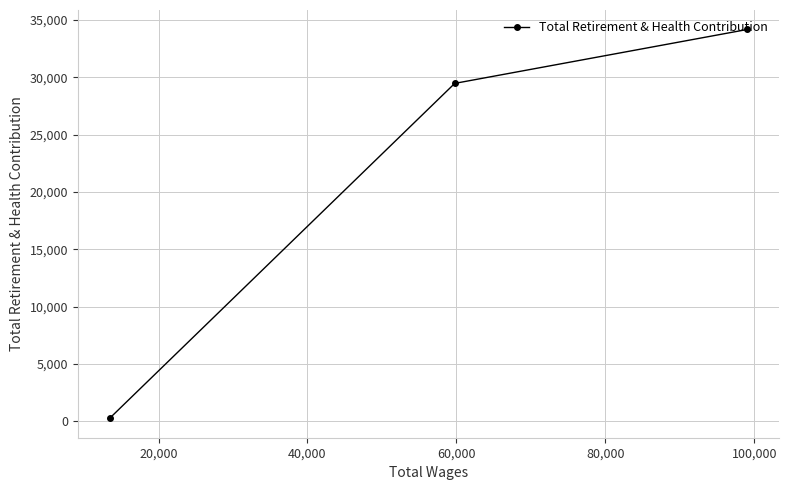

What is the sum of all values?

63908